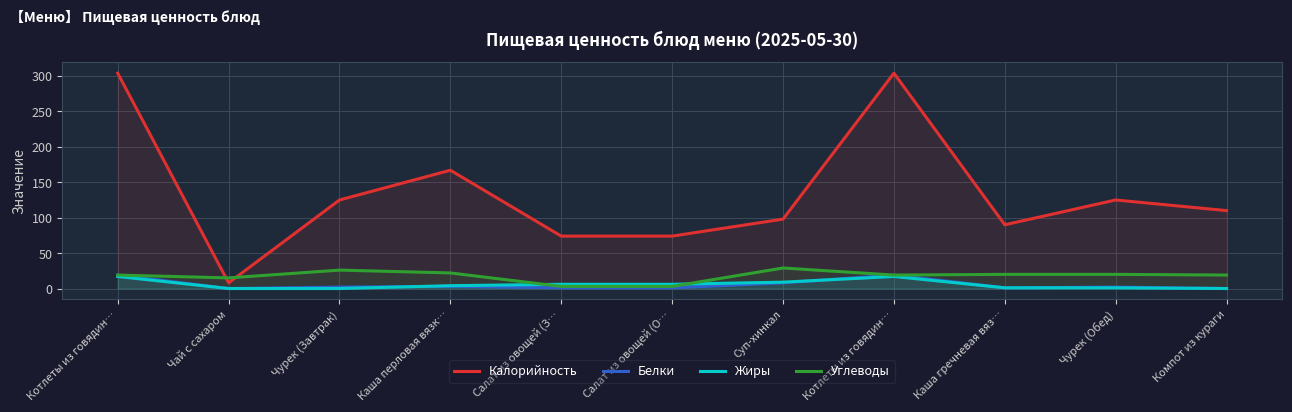

Which series has the largest total across all categories?

Калорийность